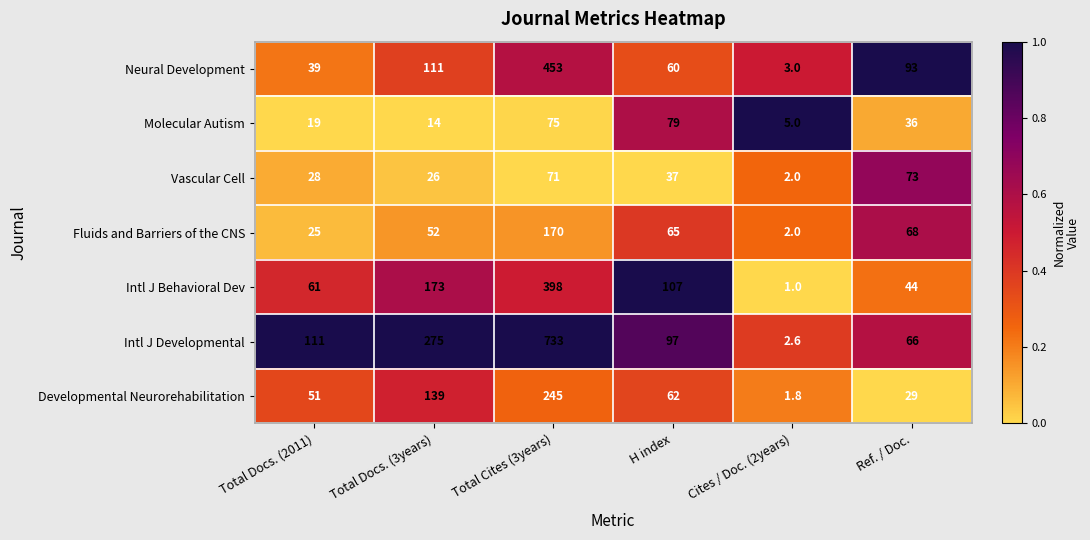

At which category is the sum across all series the highest?

Total Cites (3years)